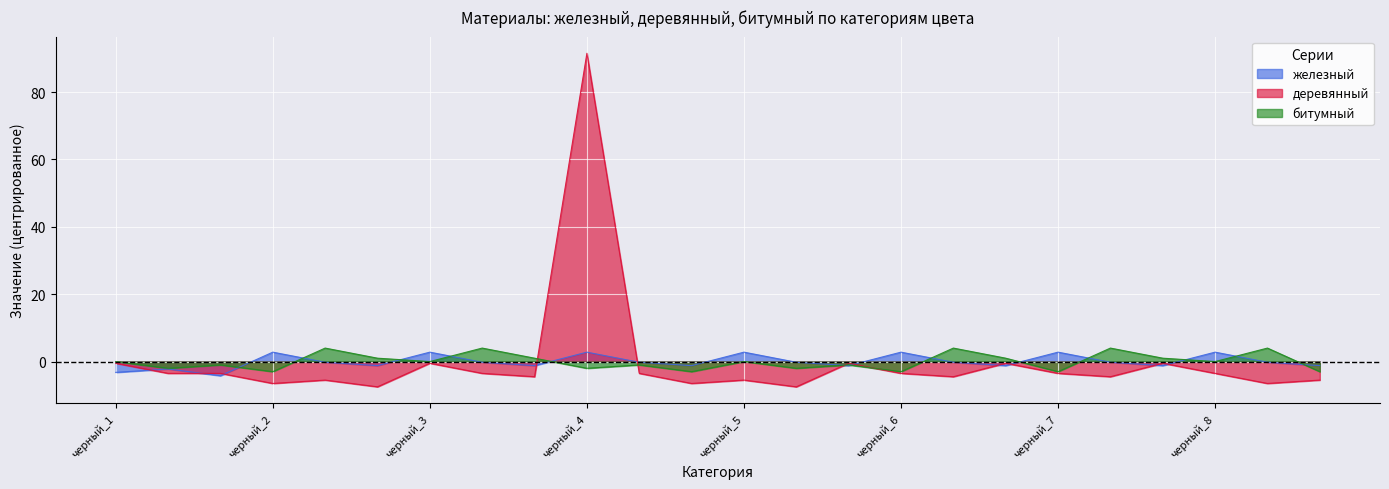

At which category does the chart reach its minimum across all series?

красный_2